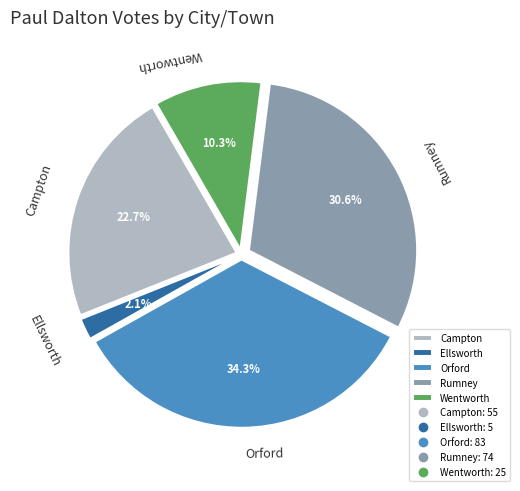

Which slice is the largest?

Orford